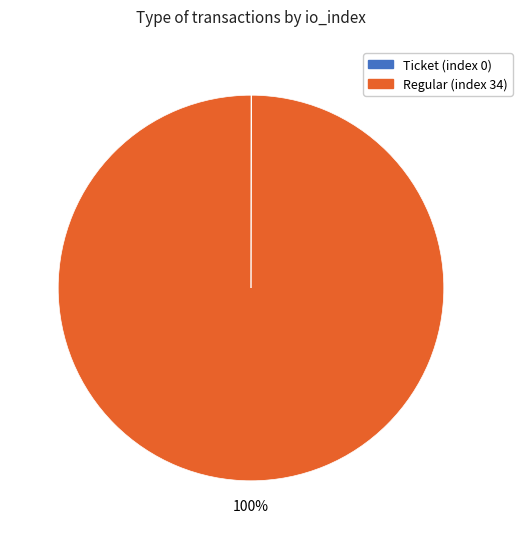

Is there any slice that represents more than half of the pie?

Yes